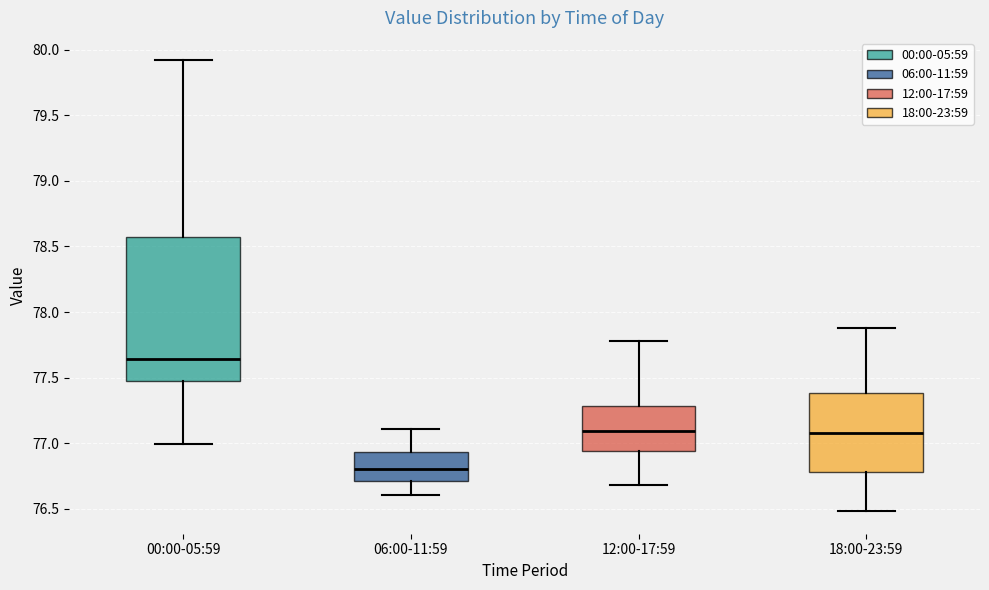

Where does the upper whisker of the box for 18:00-23:59 end on the y-axis? The values are not printed on the chart, so give them approximately, as read against the axis.

77.90